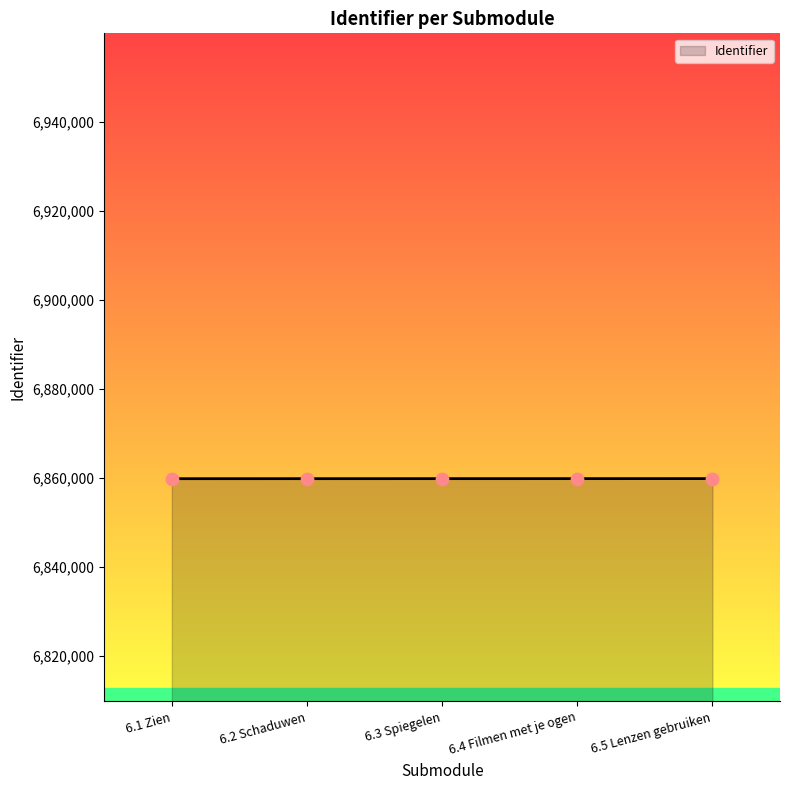

What is the ratio of the value at 6.2 Schaduwen to the value at 6.1 Zien?

1.0